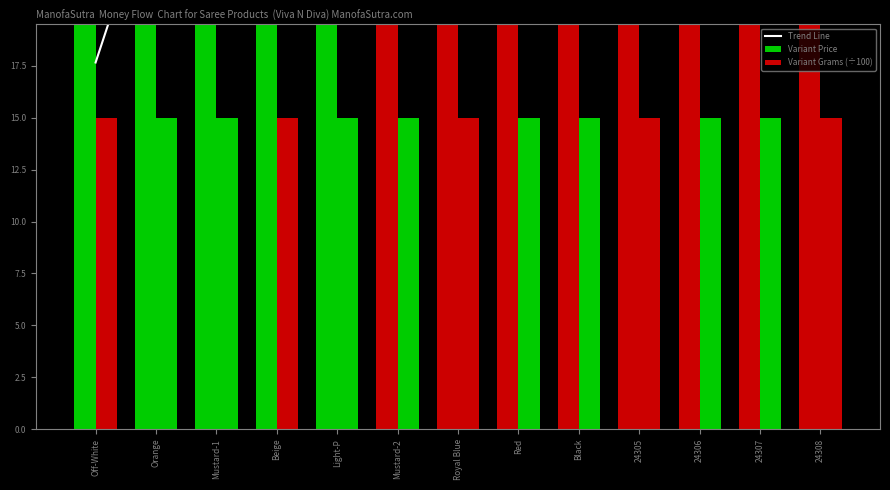

Which series changed the most between Black and 24307?

Trend Line